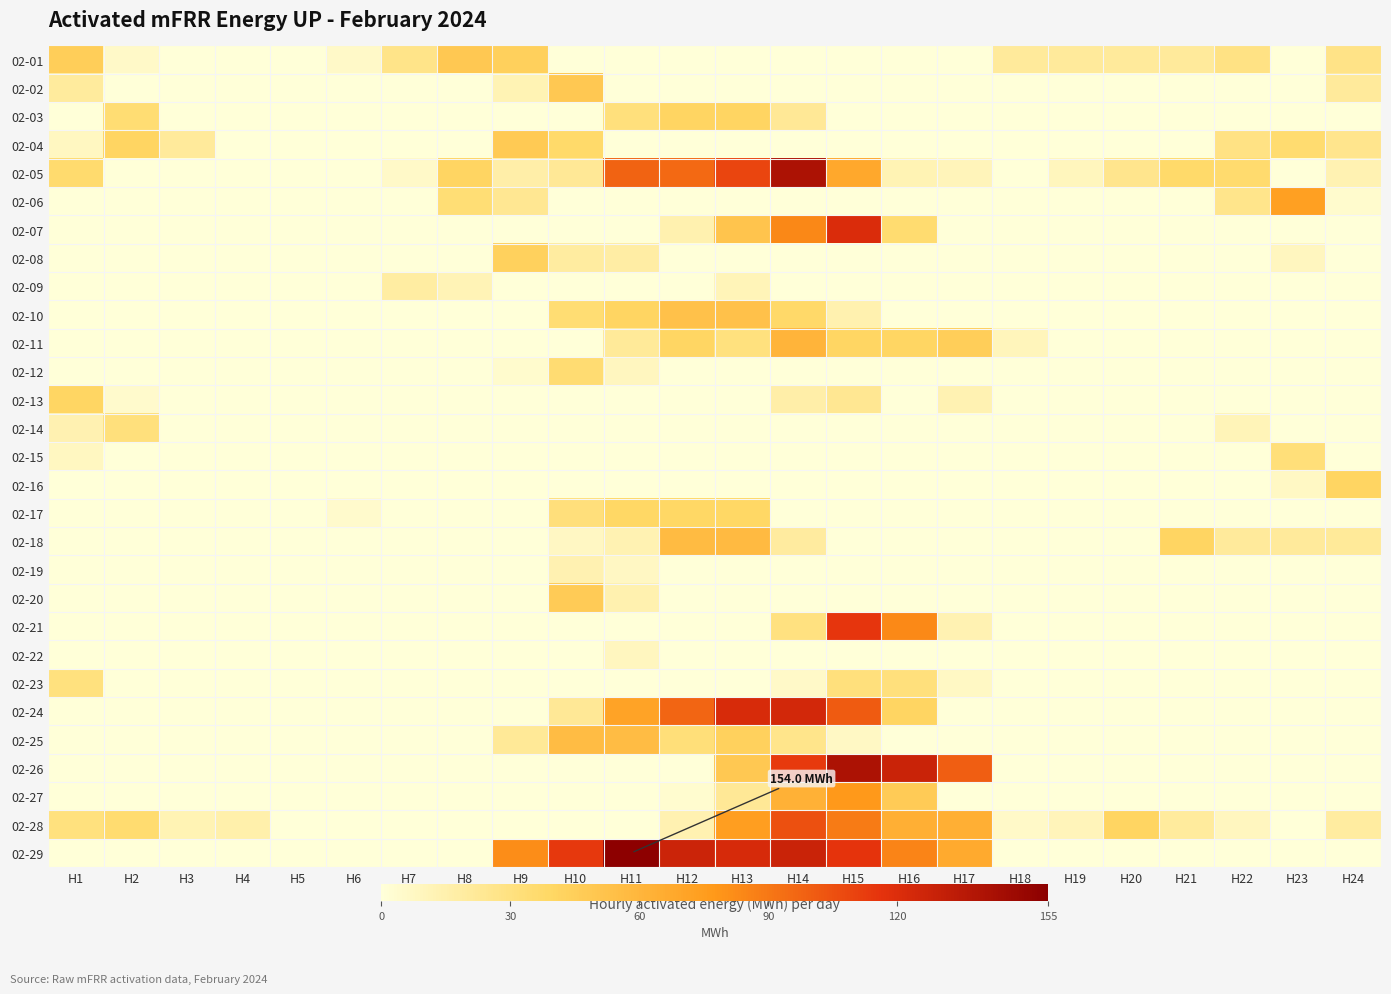

What is the total value across all series at H18?

37.0